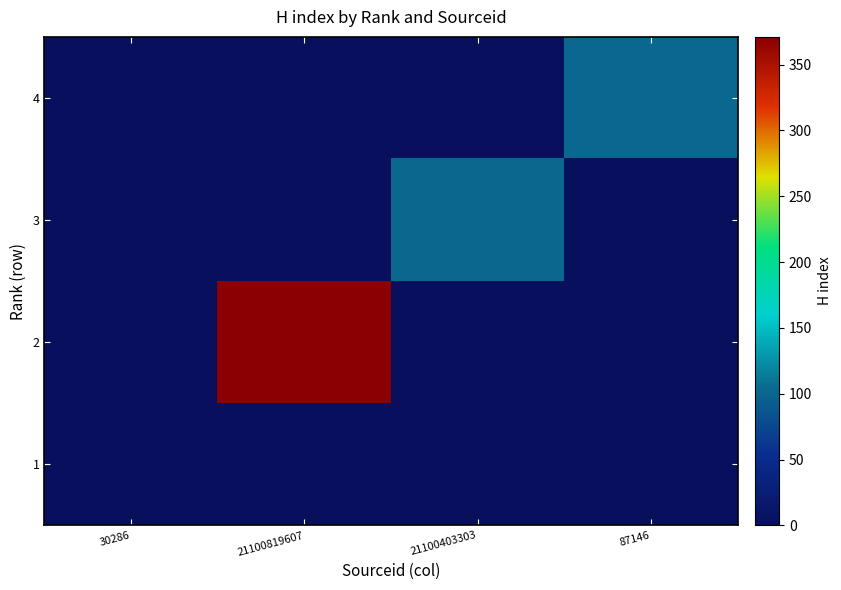

Between 21100403303 and 21100819607, which is larger?

21100403303